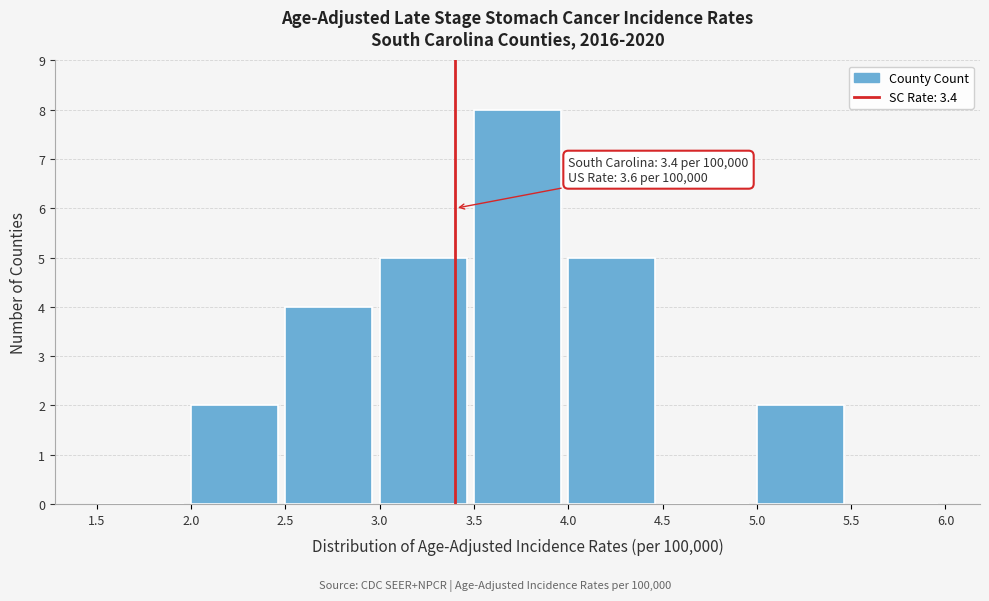

Over which range of the x-axis is the bar tallest?

3.5 to 4.0